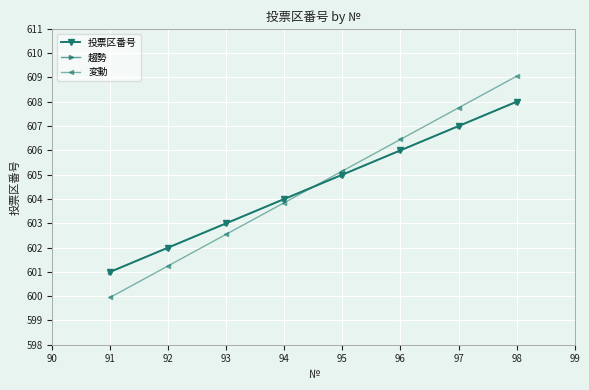

Which series has the largest total across all categories?

投票区番号